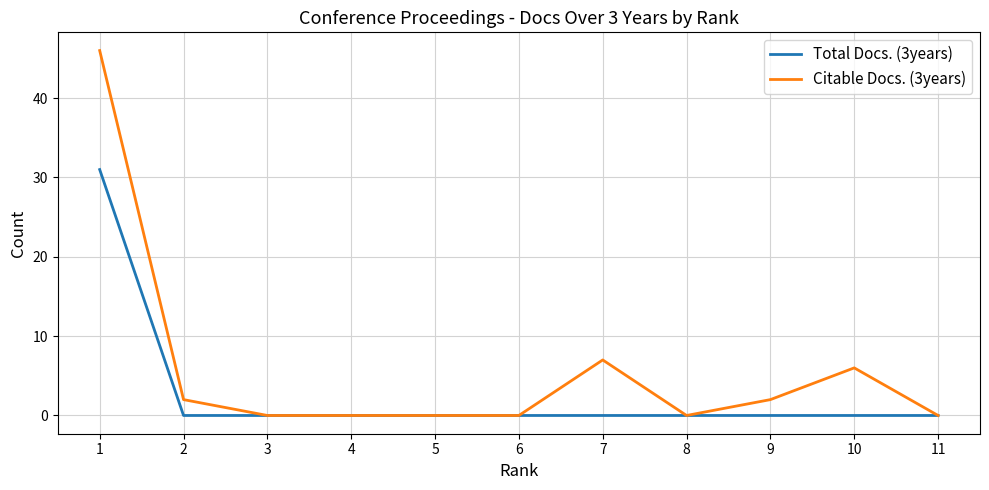

The value of Citable Docs. (3years) at 3 is -22. True or false?

False